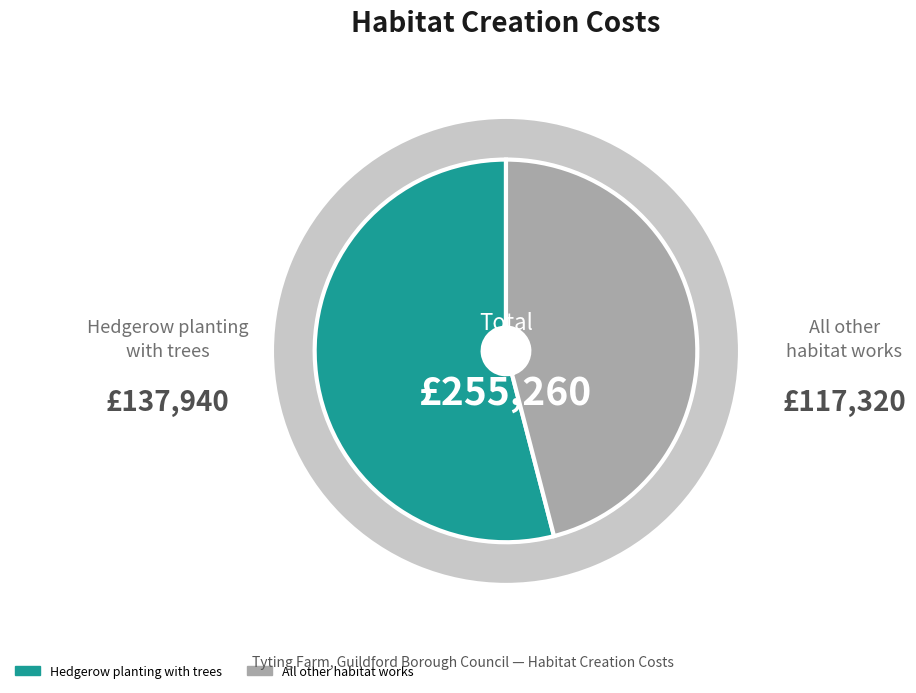

What is the majority slice?

Hedgerow planting with trees